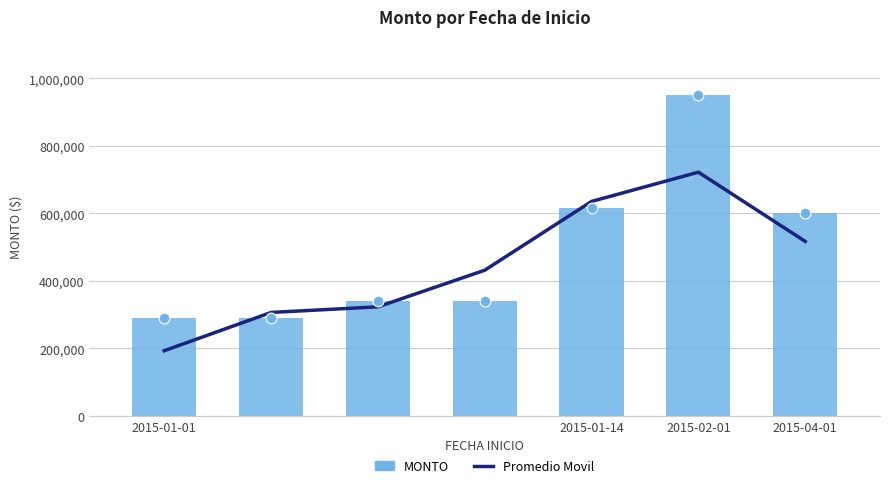

Which series contains the highest Y value?

MONTO